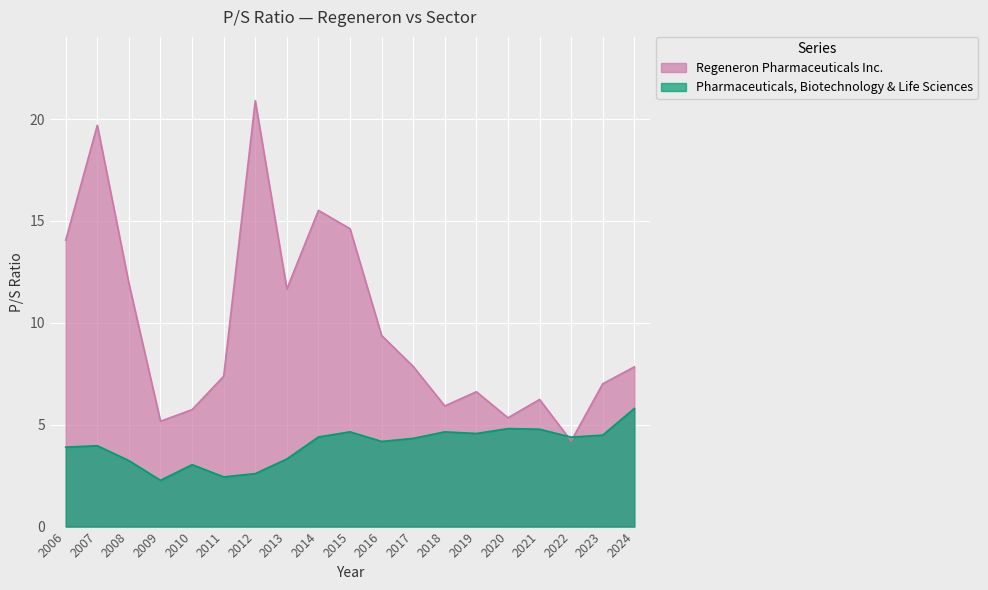

How many lines are shown in the chart?

2